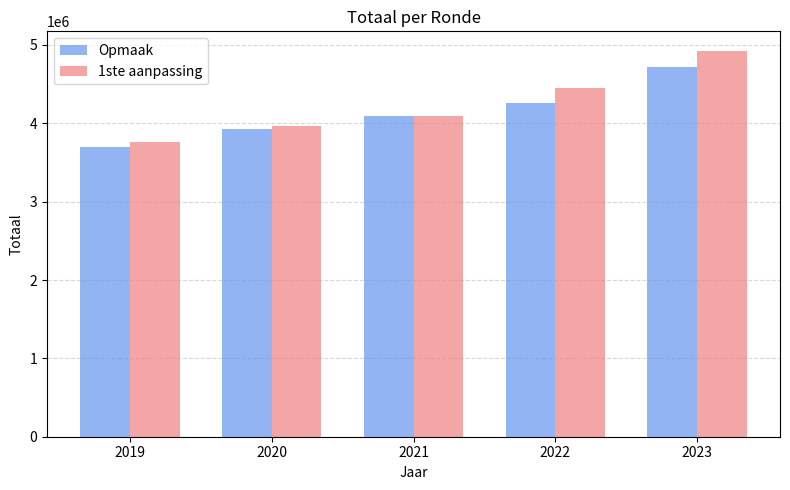

Count the Opmaak values in the range 3922195 to 4254636.

3